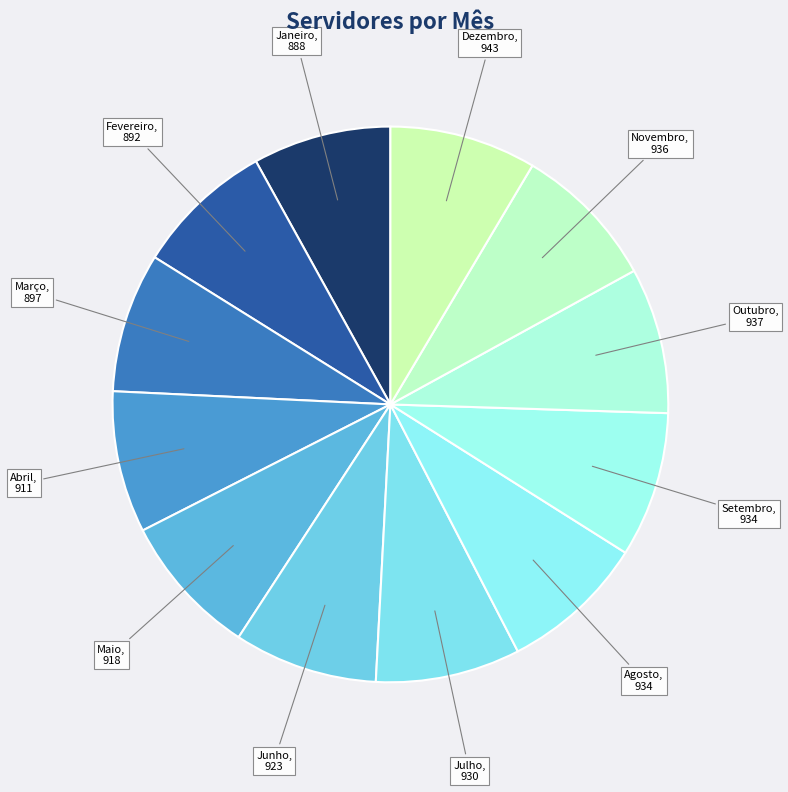

Is Maio the majority of the pie?

No